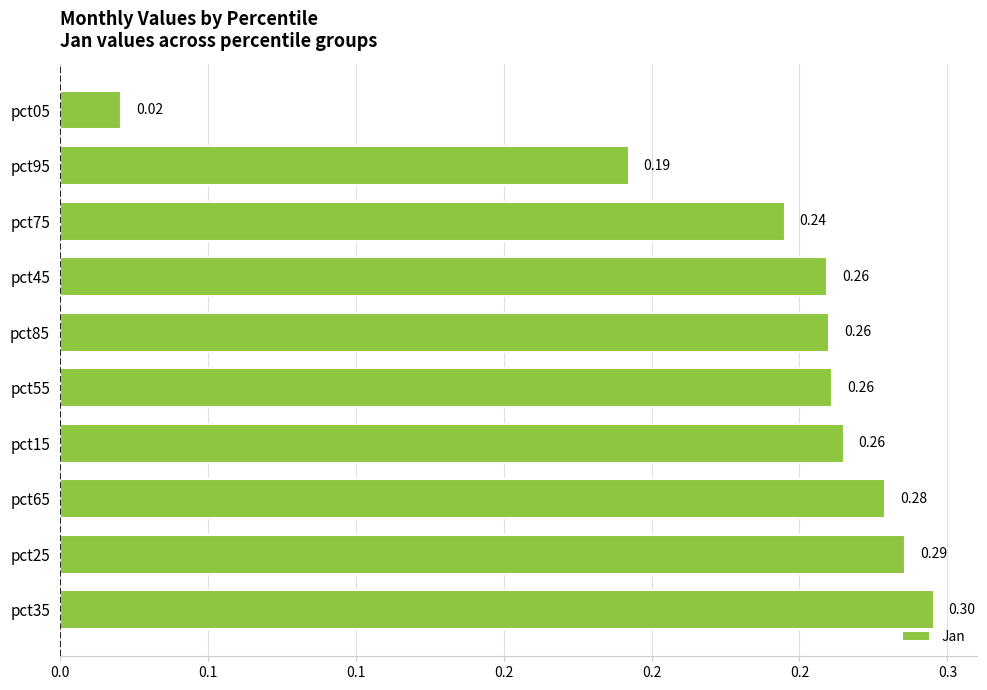

Does the chart contain any negative values?

No